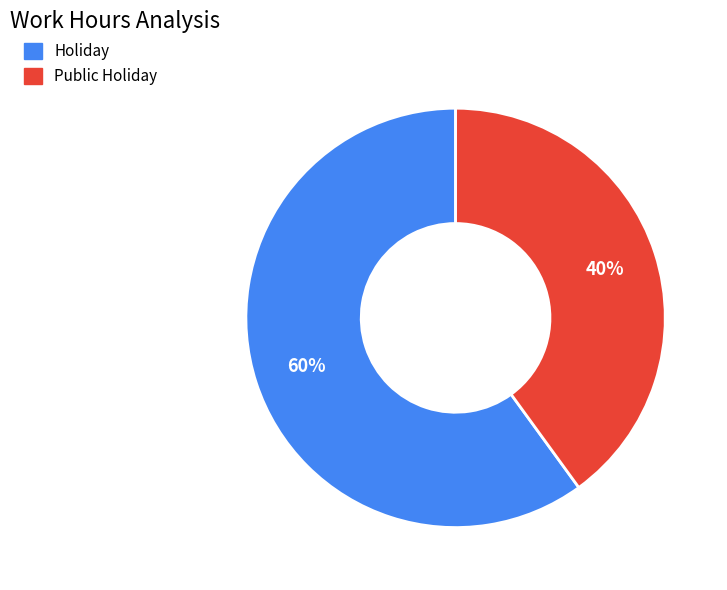

Does Public Holiday account for over 50% of the chart?

No